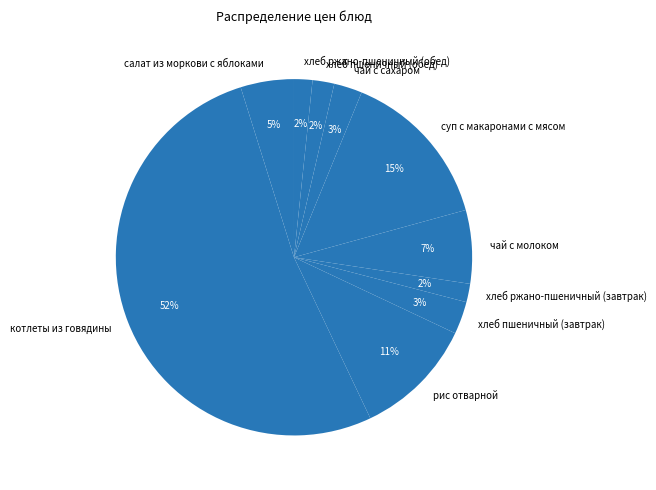

Which category has the biggest portion of the pie?

котлеты из говядины